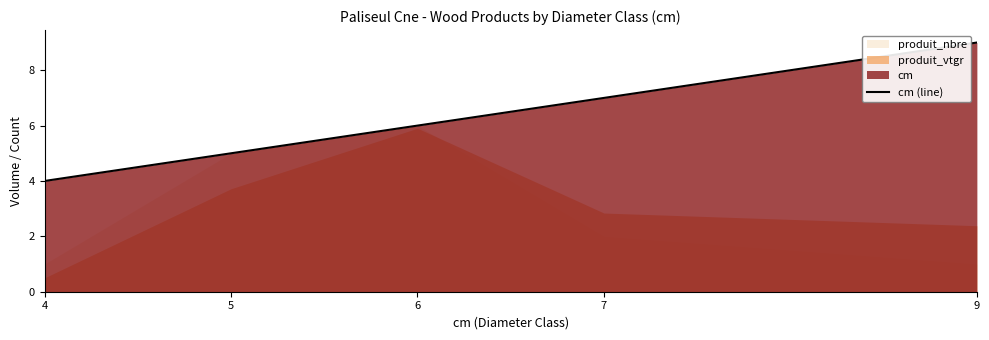

Approximately how many times larger is the value at 7 compared to 4?

1.8